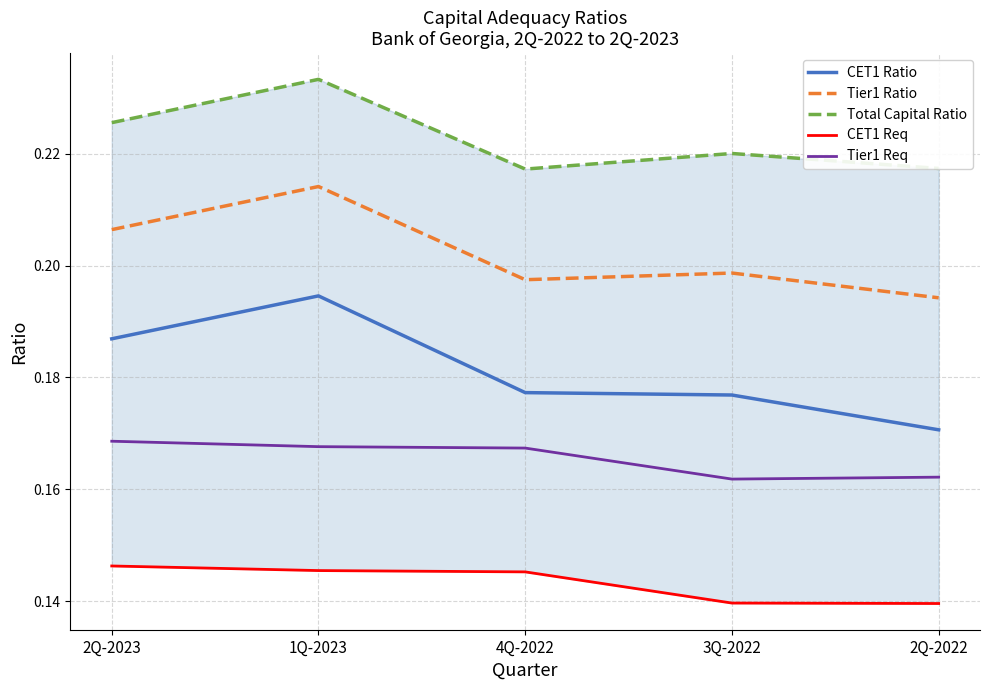

True or false: Tier1 Ratio and CET1 Ratio intersect in this chart.

False